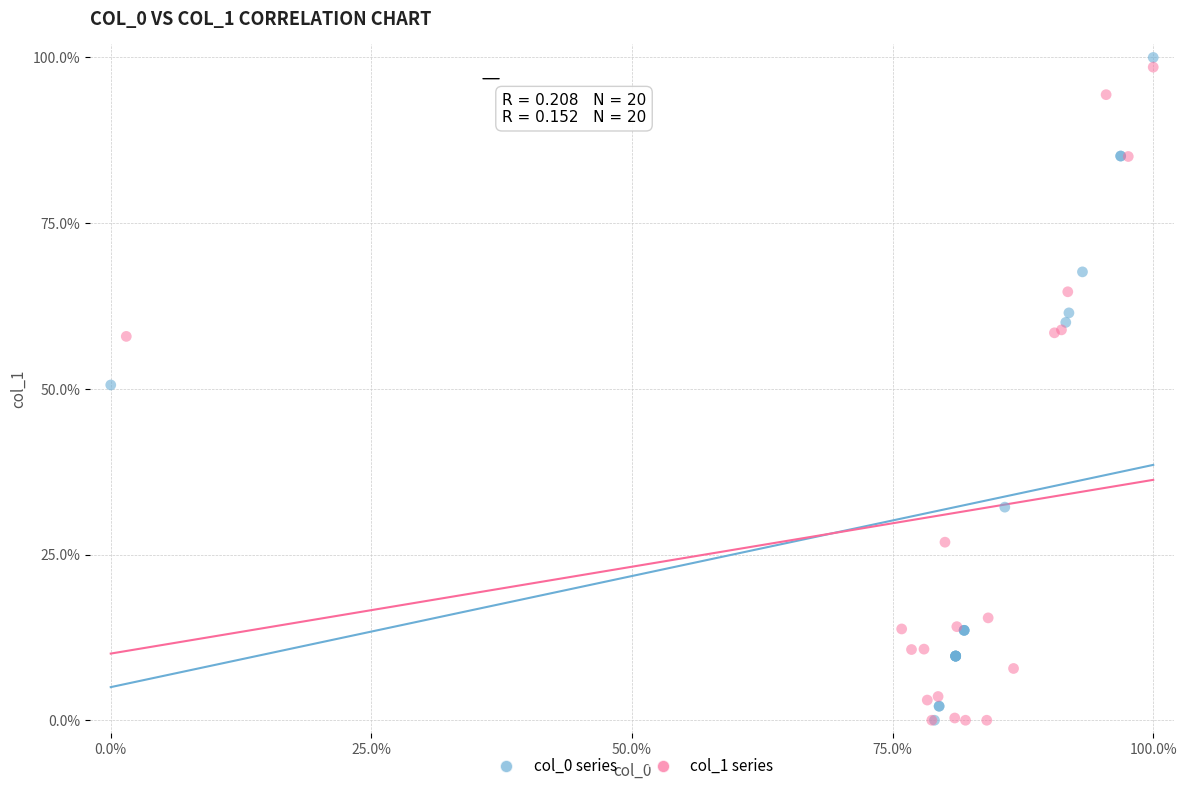

Which series reaches the maximum Y coordinate?

col_0 series